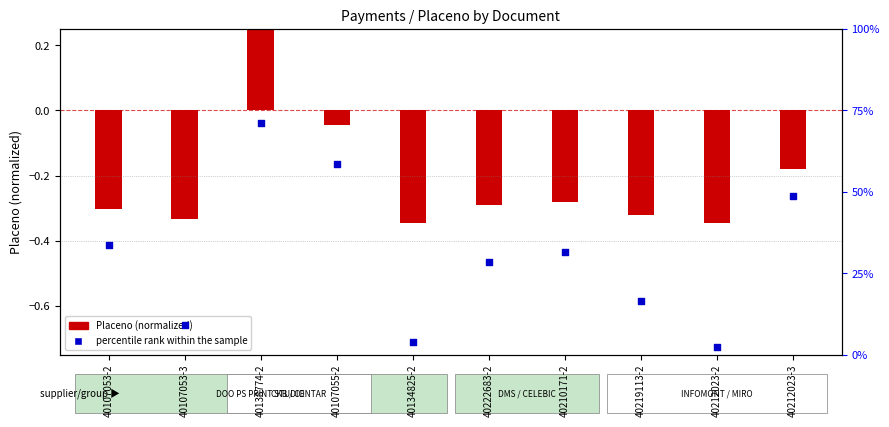

Which has a higher value, 40219113-2 or 40107053-3?

40219113-2